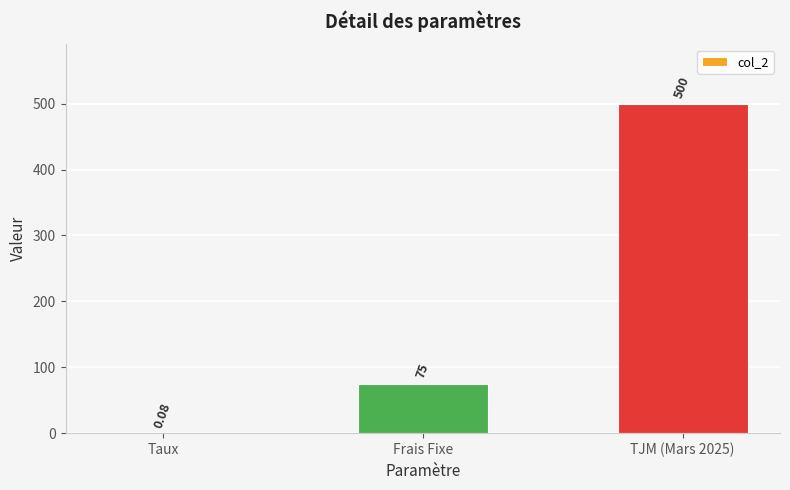

Which has a higher value, Frais Fixe or TJM (Mars 2025)?

TJM (Mars 2025)